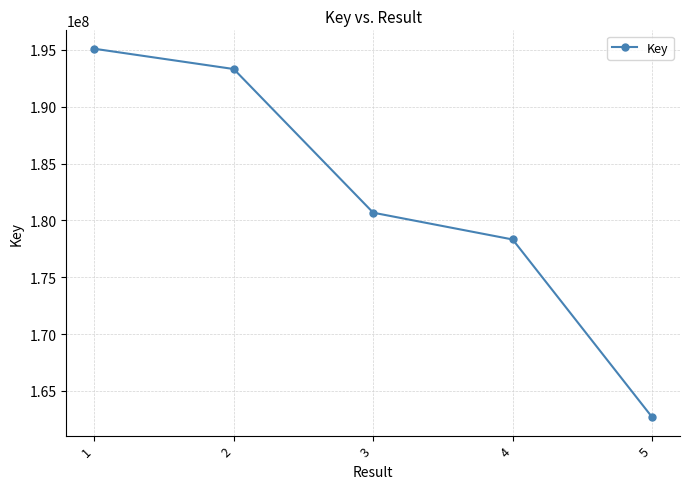

The chart shows a value of 268321144 at 2. True or false?

False